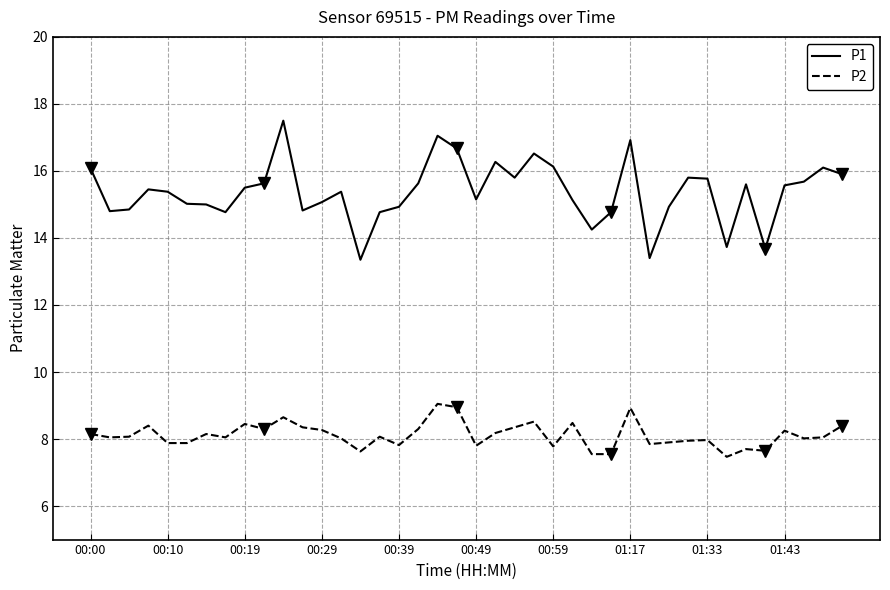

True or false: P2 and P1 cross at least once.

False